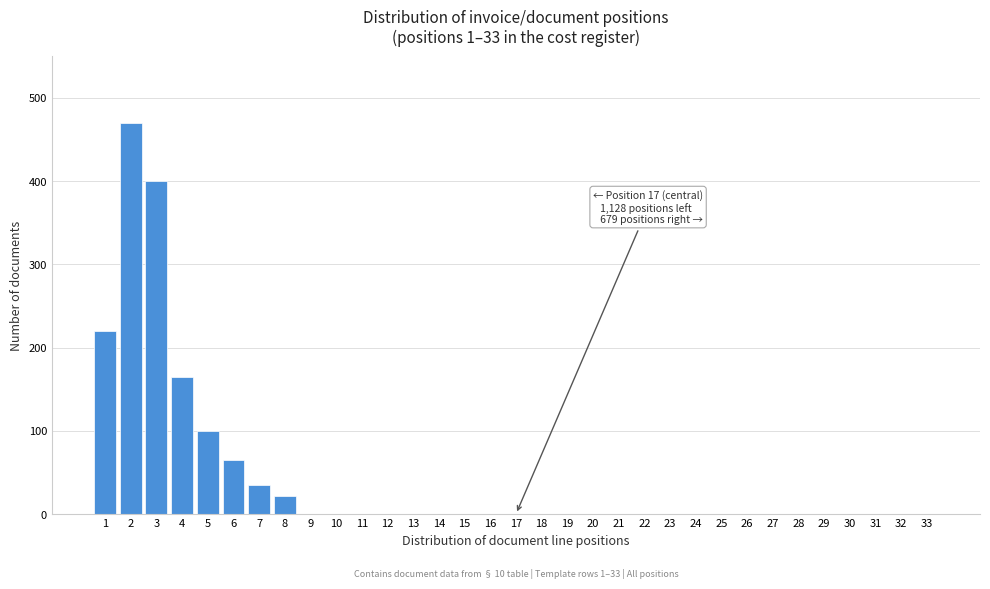

What is the greatest value displayed?

470